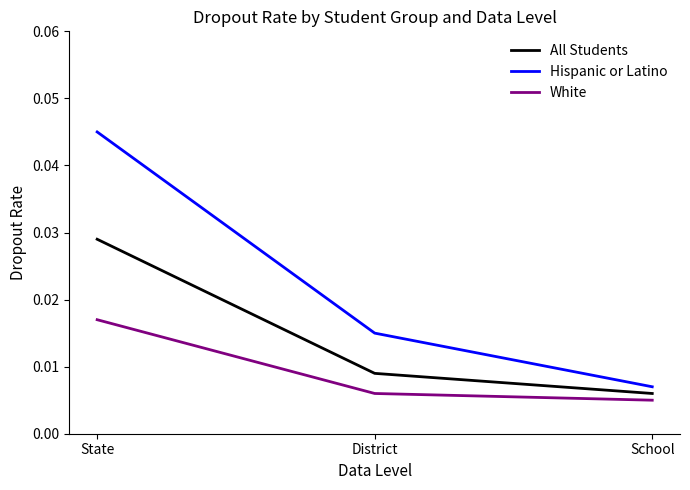

Which series changed the most between State and School?

Hispanic or Latino